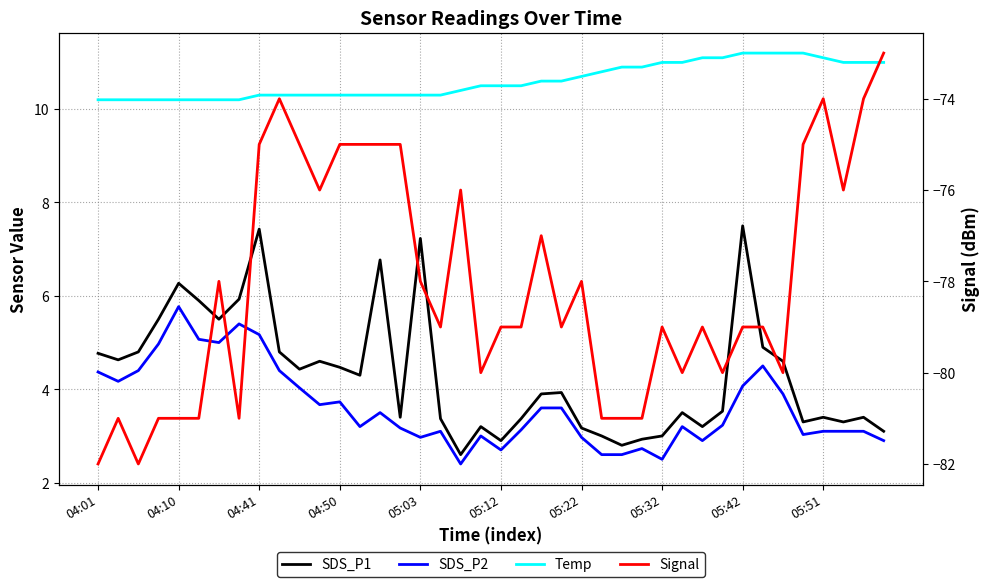

What is the value of the Temp point at the 5th from the left?

10.2